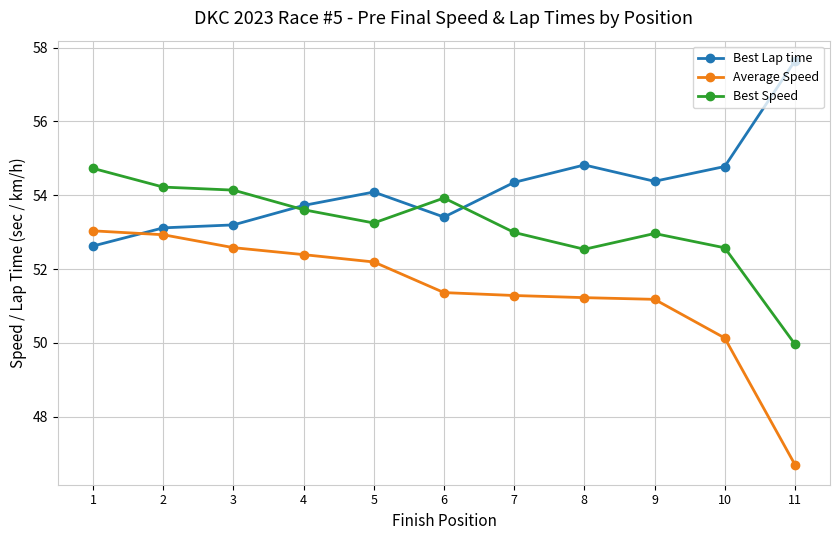

True or false: Best Lap time has more than 1 points higher than both neighbors.

True